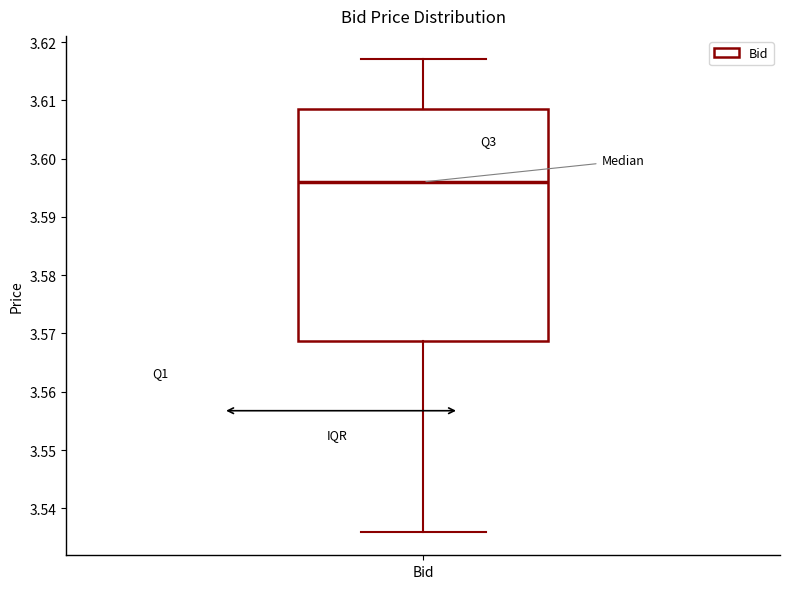

Read this box plot against the y-axis: the position of the median line, the range covered by the box, and the ends of both whiskers. The values are not printed on the chart, so give them approximately, as read against the axis.

median 3.596, box 3.569 to 3.609, whiskers 3.536 to 3.617